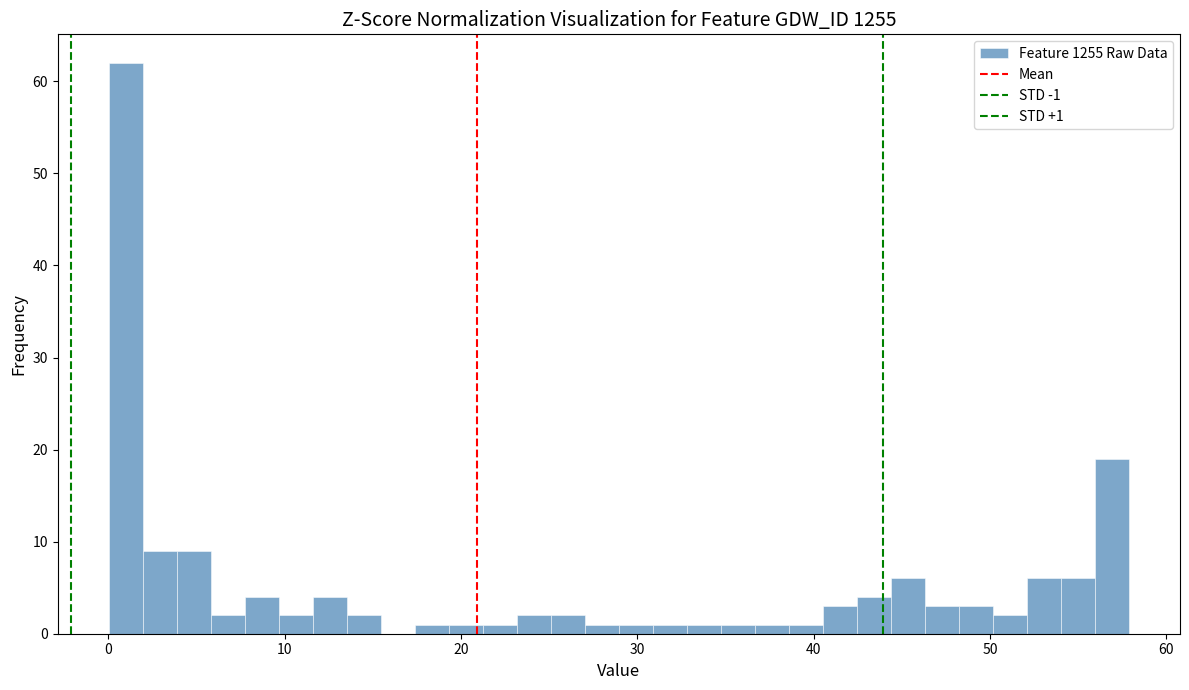

Read against the x-axis, roughly where is the centre of the tallest bar?

1